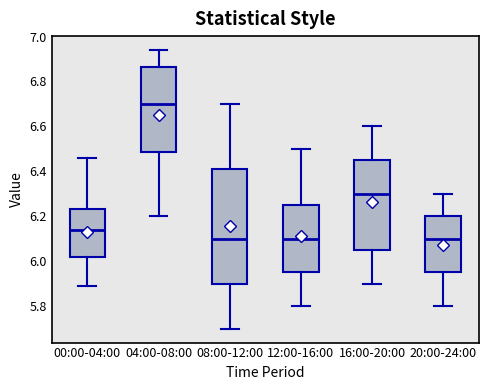

Where is the upper edge of the box for 20:00-24:00 on the y-axis? The values are not printed on the chart, so give them approximately, as read against the axis.

6.20